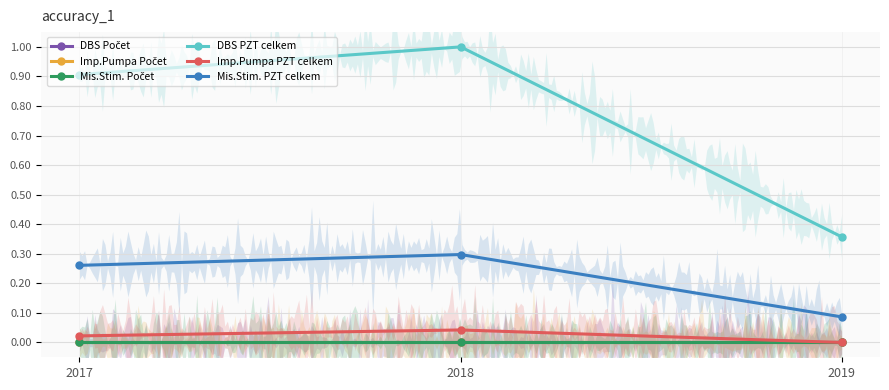

What are all the series names shown in the legend?

DBS Počet, Imp.Pumpa Počet, Mis.Stim. Počet, DBS PZT celkem, Imp.Pumpa PZT celkem, Mis.Stim. PZT celkem